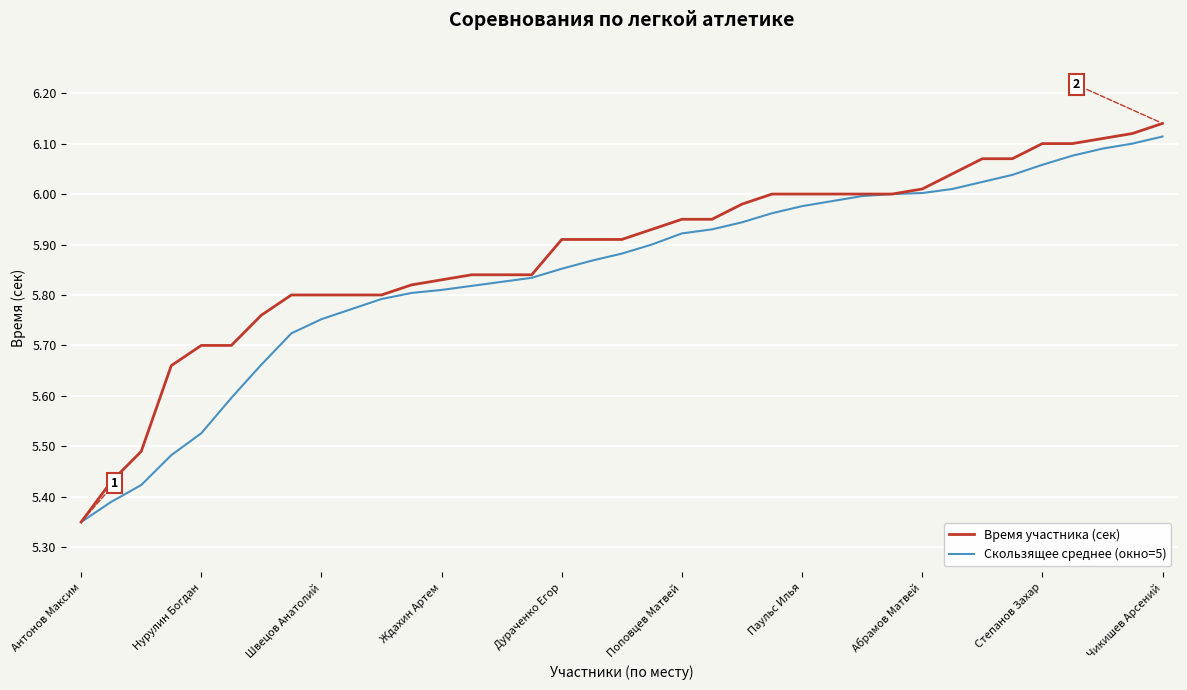

Which series has the widest spread of values?

Время участника (сек)